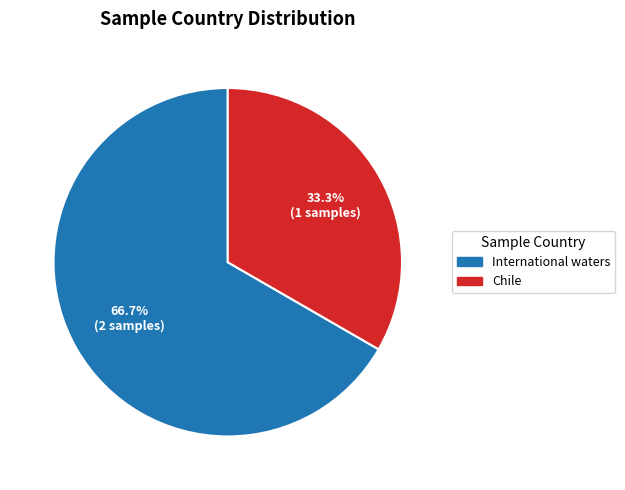

Is there a majority slice in this chart?

Yes